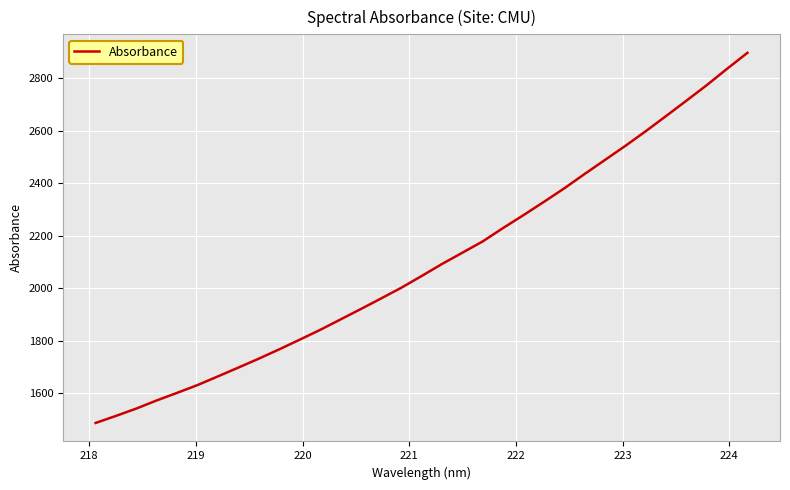

What is the smallest value displayed?

1487.7